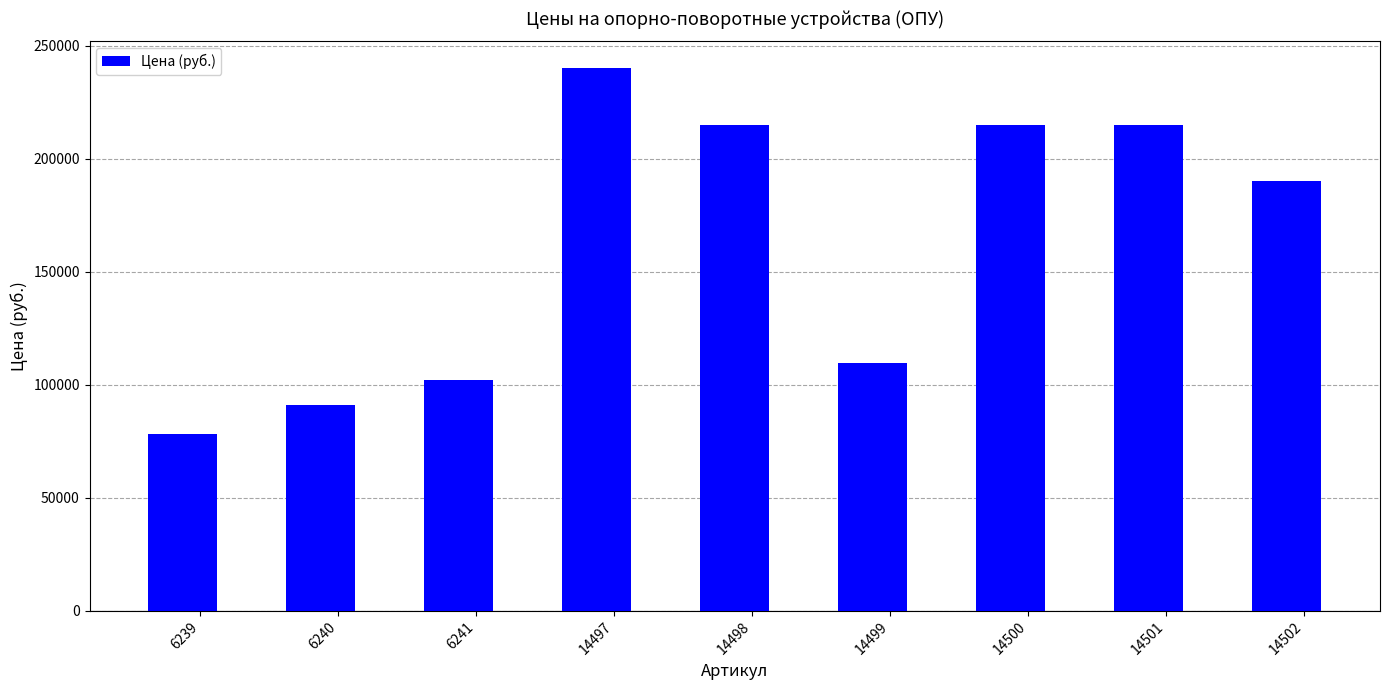

Which label corresponds to the smallest value in the chart?

6239